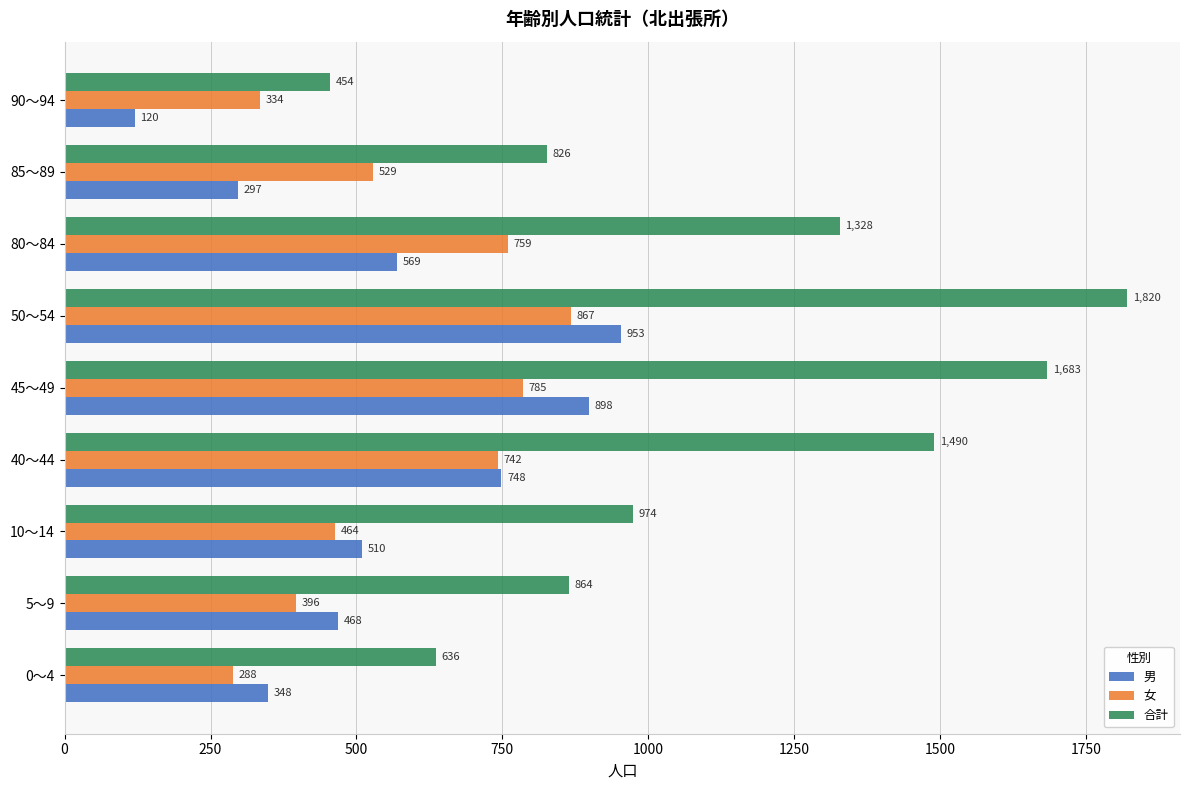

What is the average value of the 合計 series?

1119